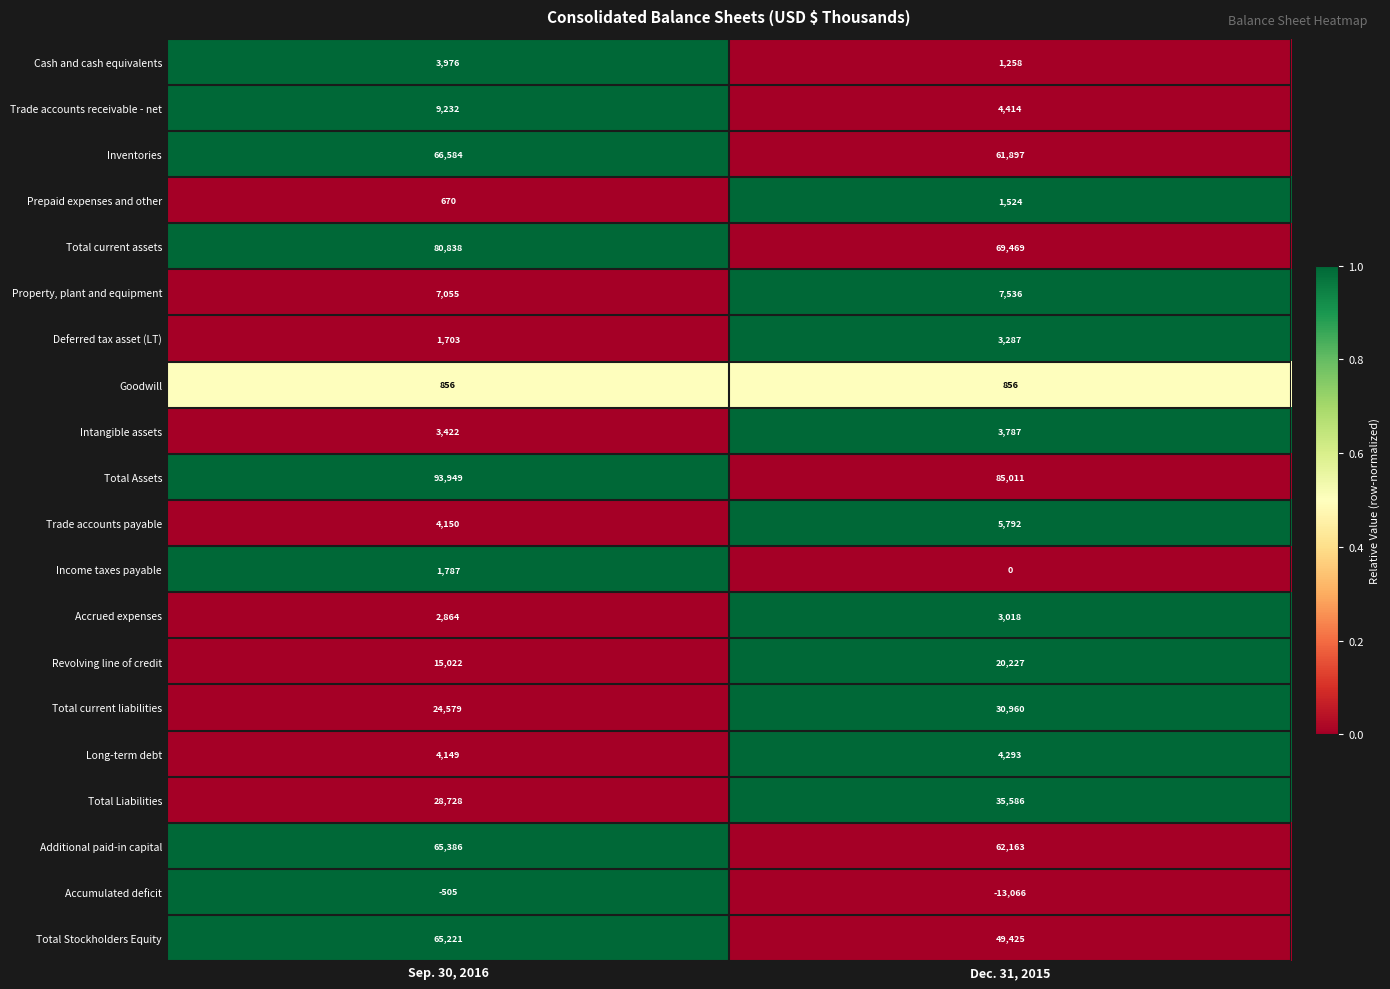

List the labels in order of Trade accounts payable value, smallest first.

Sep. 30, 2016, Dec. 31, 2015